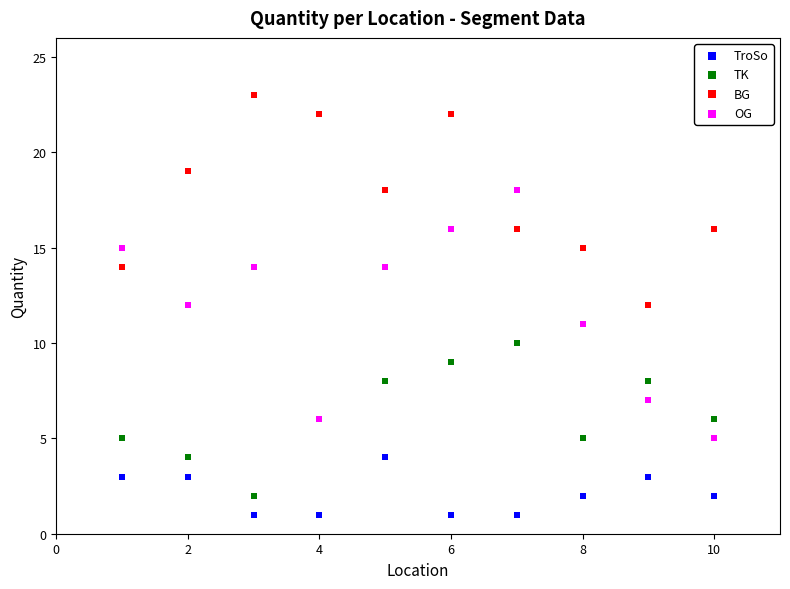

What is the X range (max minus min) for the scatter plot?

9